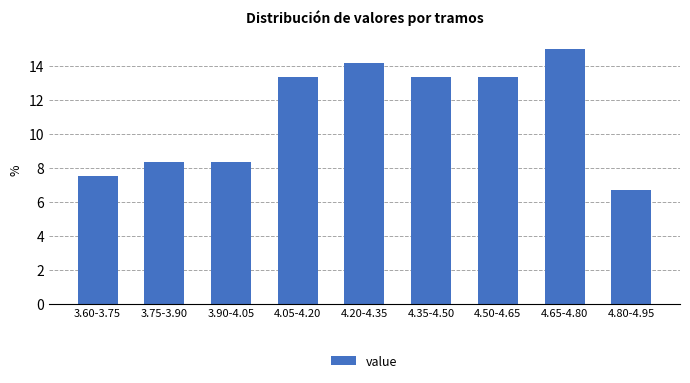

Reading left to right, what are all the values shown in this chart?

3.60-3.75=7.5	3.75-3.90=8.3	3.90-4.05=8.3	4.05-4.20=13.3	4.20-4.35=14.2	4.35-4.50=13.3	4.50-4.65=13.3	4.65-4.80=15.0	4.80-4.95=6.7